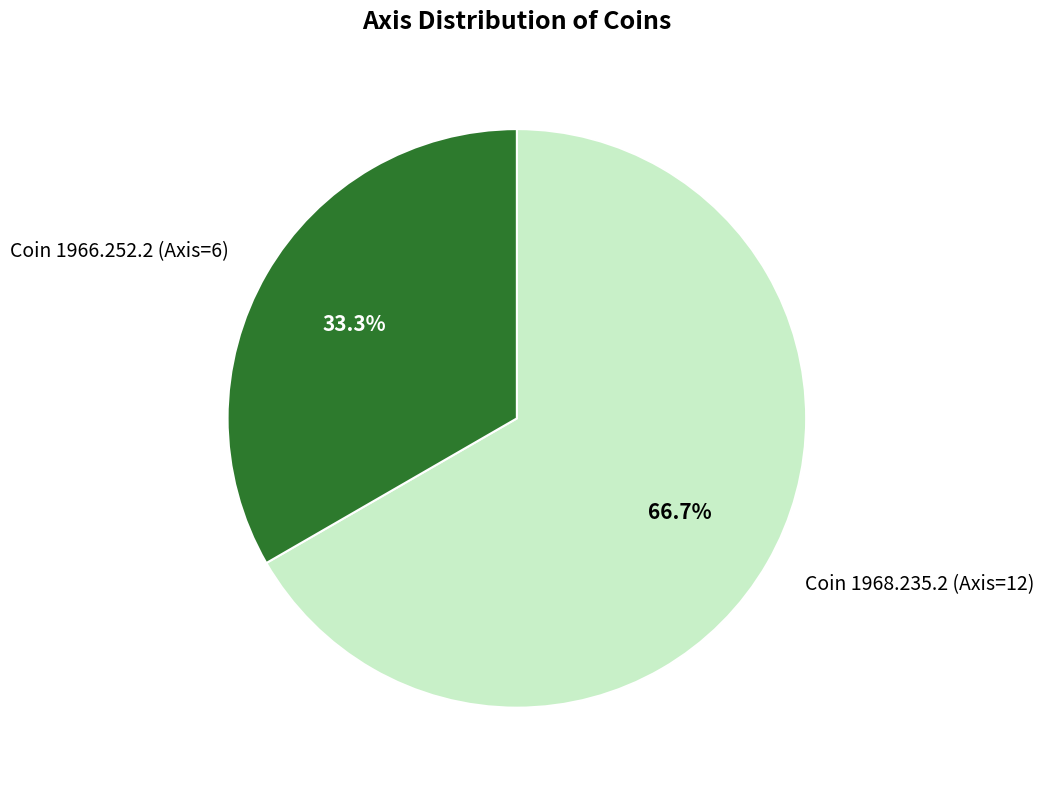

True or false: Coin 1968.235.2 (Axis=12) accounts for 67% of the total.

True